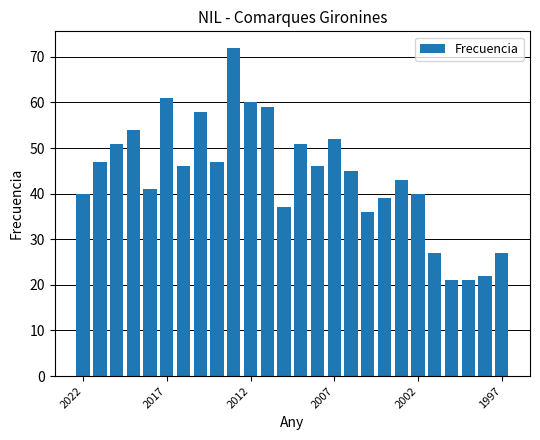

What is the greatest value displayed?

72